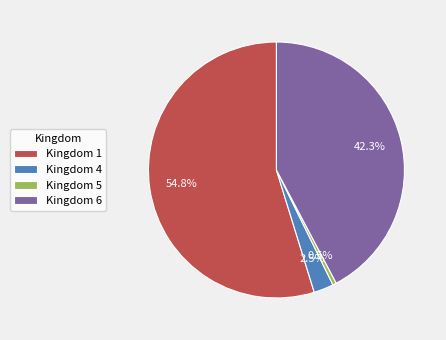

Does Kingdom 6 account for over 50% of the chart?

No